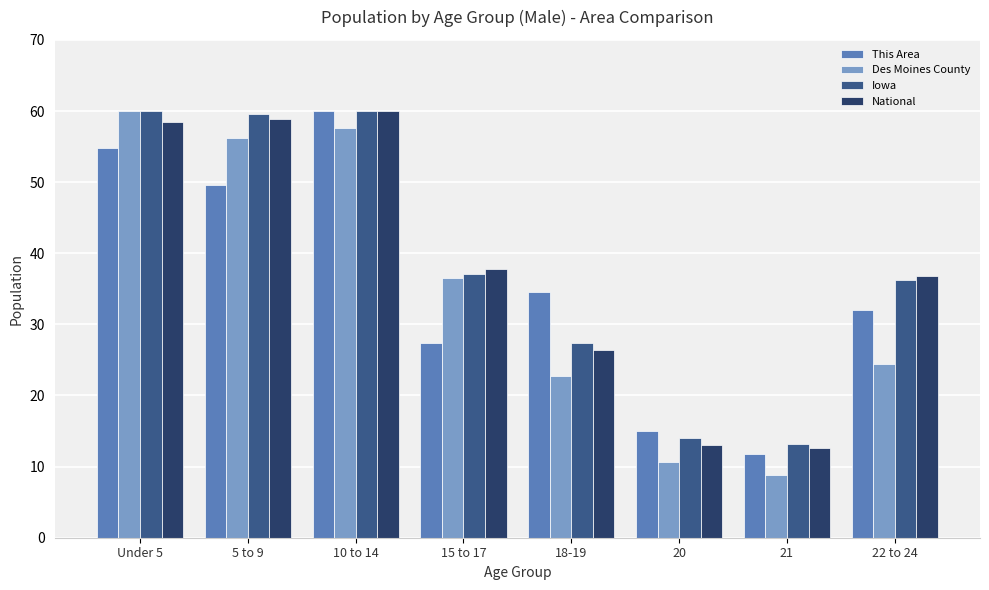

Reading left to right, list all the values displayed in this chart.

This Area: 54.8	49.6	60.0	27.4	34.6	15.0	11.7	32.0
Des Moines County: 60.0	56.2	57.6	36.5	22.7	10.7	8.8	24.4
Iowa: 60.0	59.6	60.0	37.1	27.4	14.0	13.2	36.3
National: 58.5	58.9	60.0	37.7	26.4	13.1	12.6	36.8